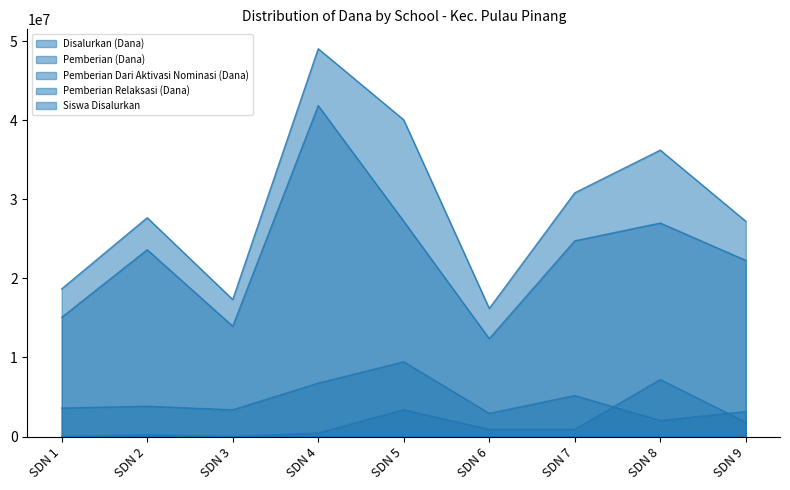

Which series has the largest total across all categories?

Disalurkan (Dana)